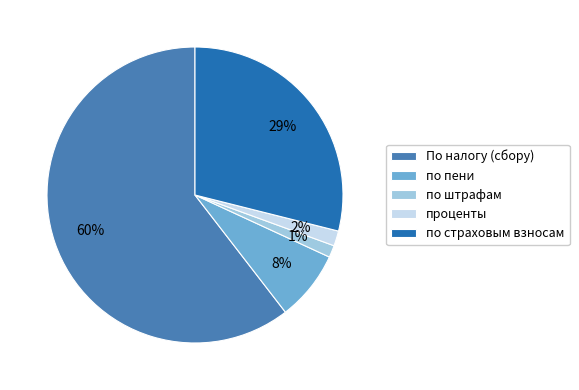

Do проценты and по пени together represent more than half of the pie?

No